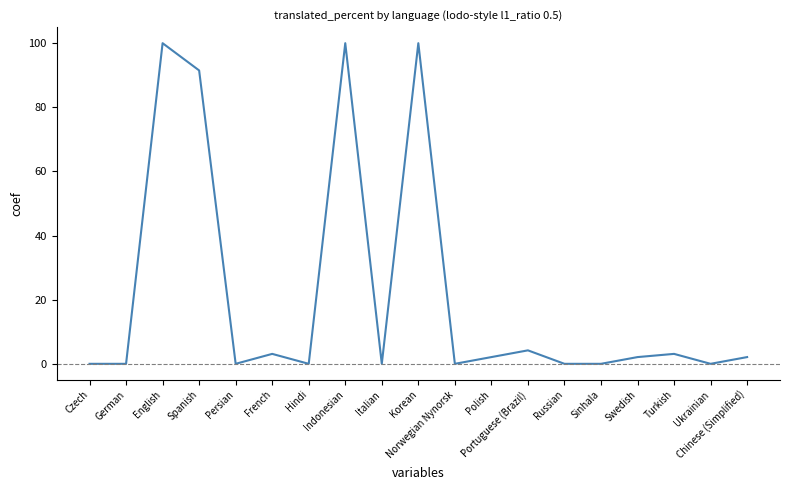

What is the sum of the values at English and German?

100.0